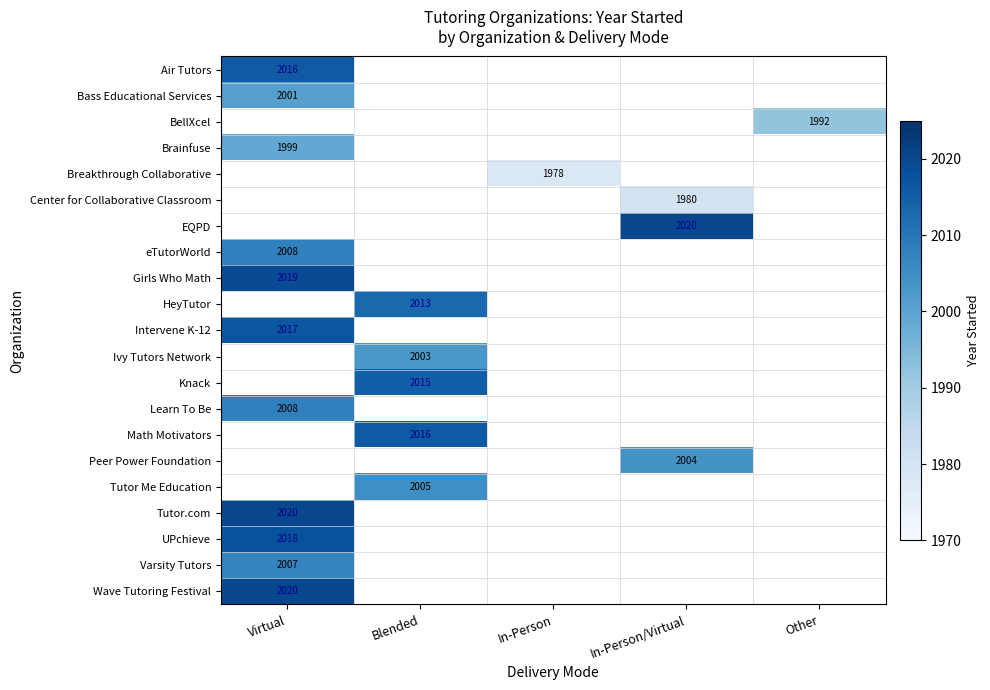

How many distinct data groups are displayed?

21